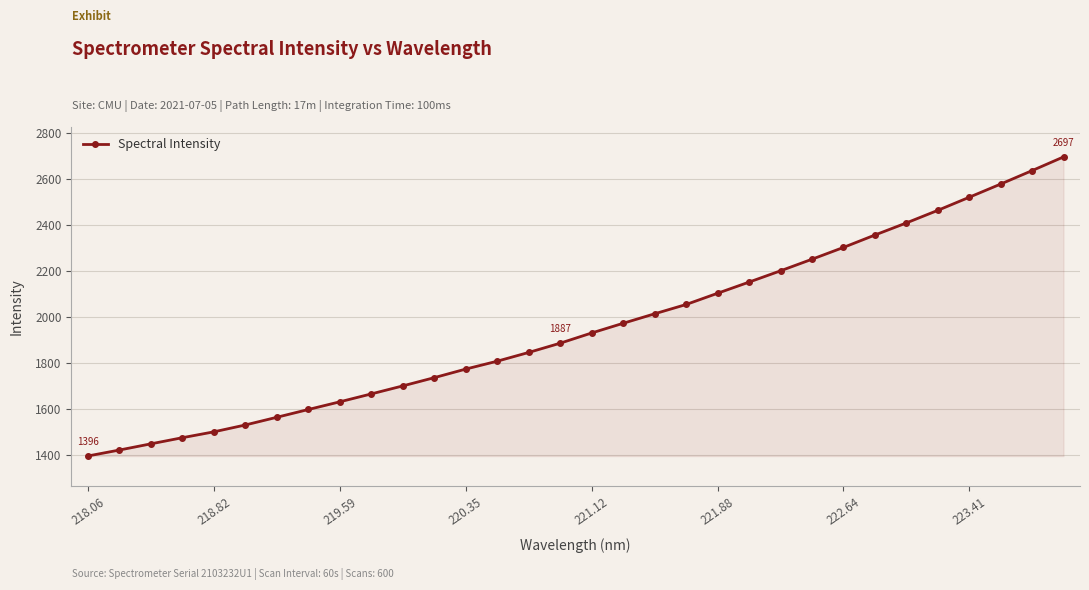

True or false: there are more than 2 points higher than both neighbors.

False